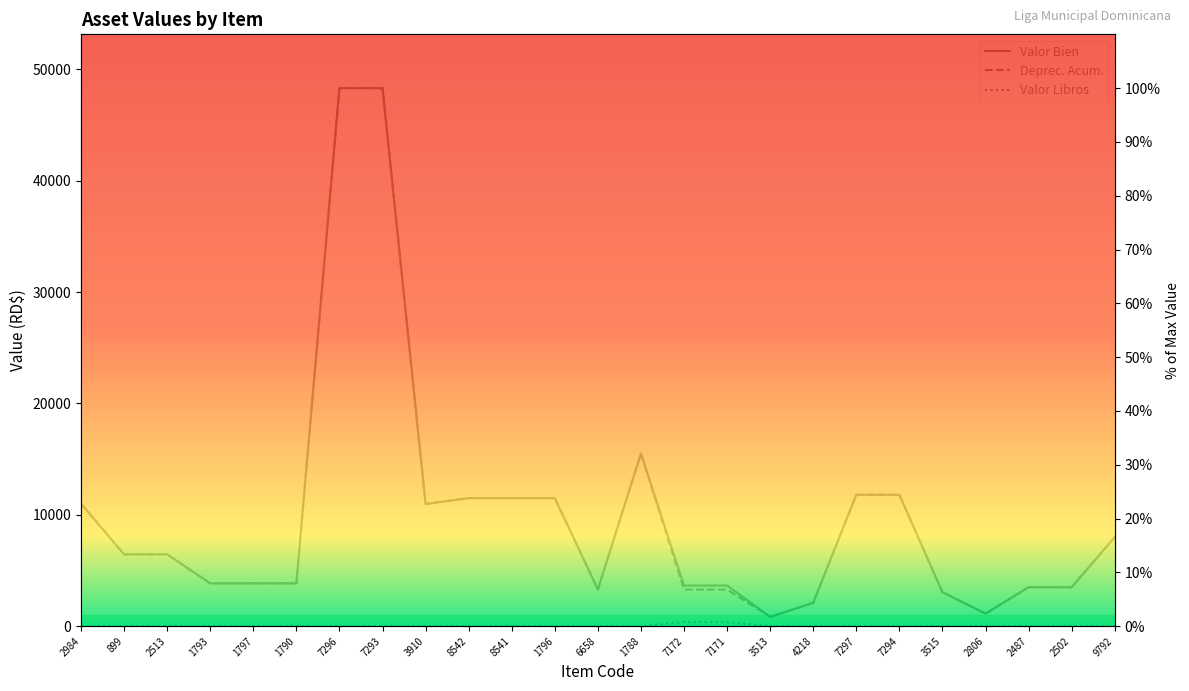

True or false: Valor Bien and Valor Libros intersect in this chart.

False